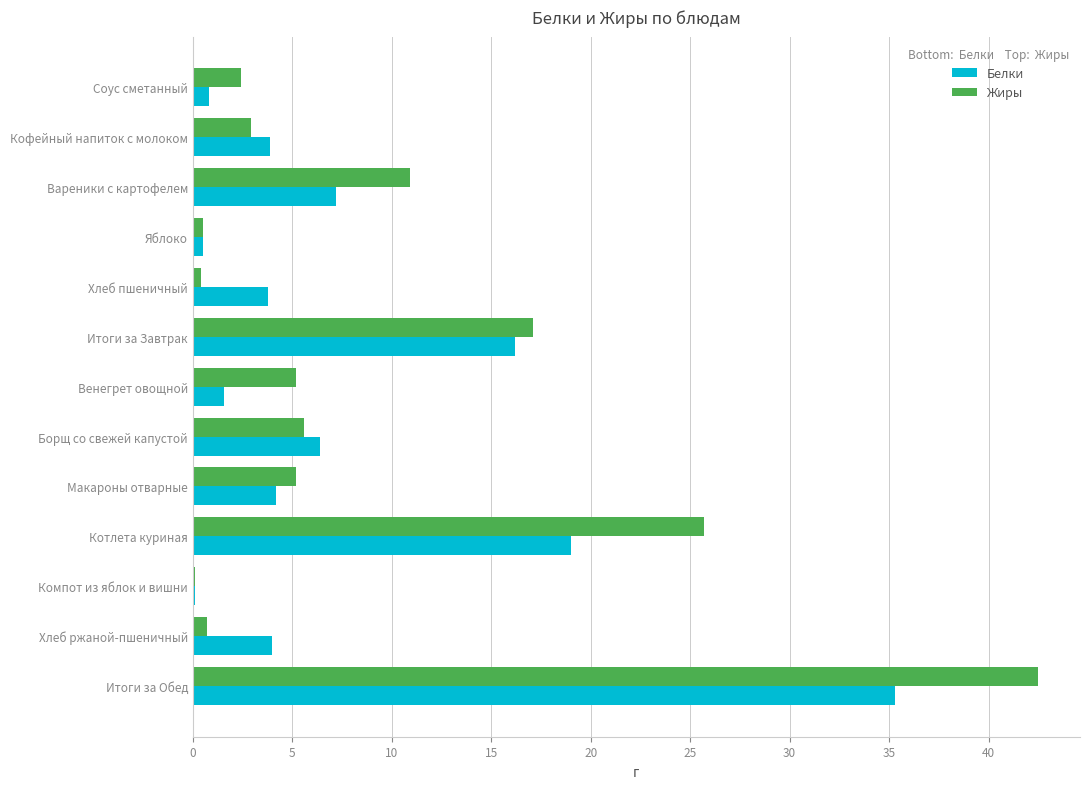

What is the total value across all series at Итоги за Обед?

77.8